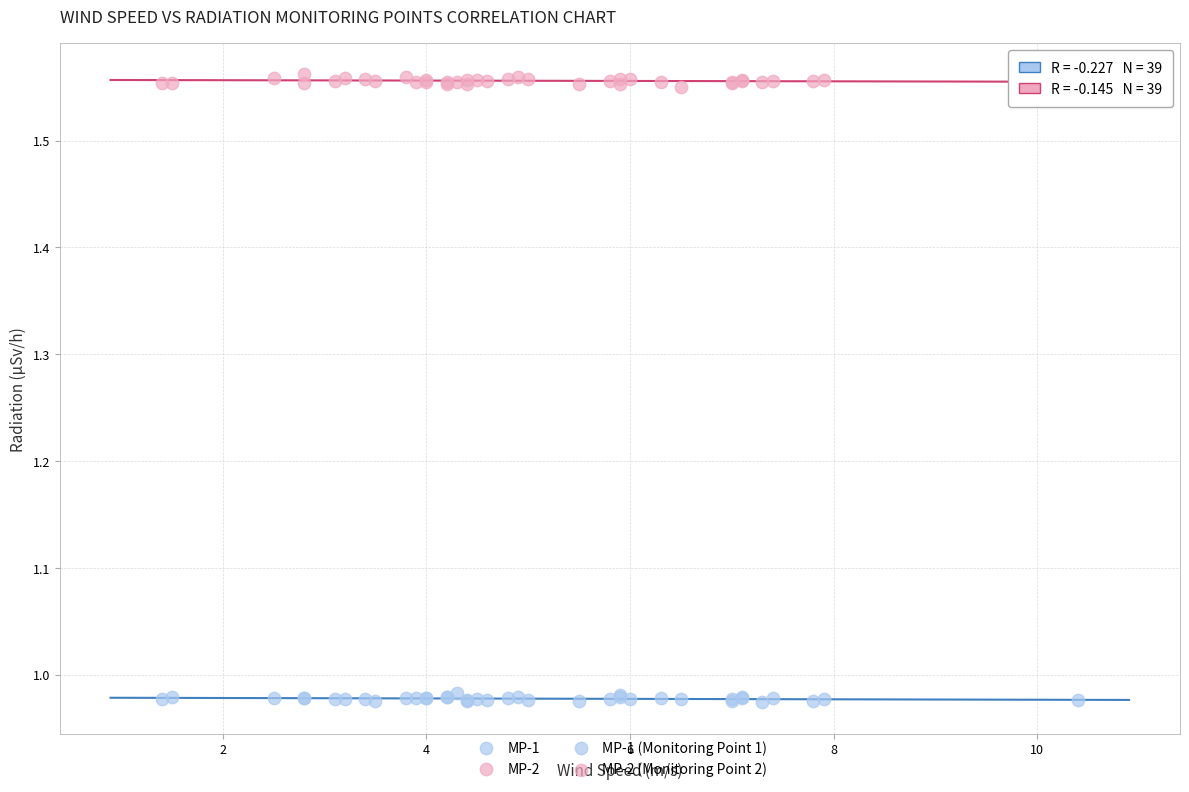

What is the X range (max minus min) for the scatter plot?

9.0